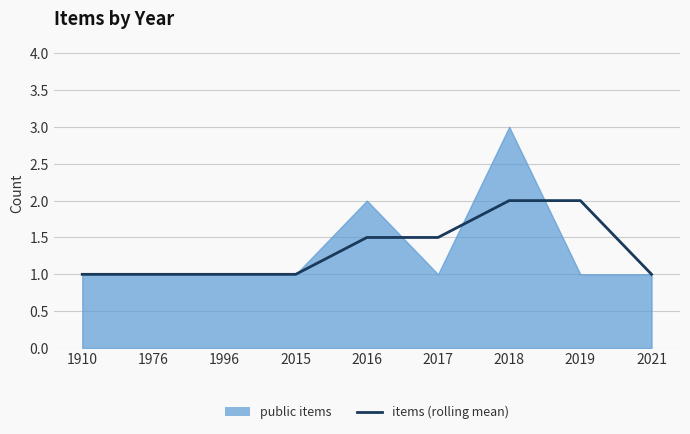

What is the smallest value displayed?

1.0